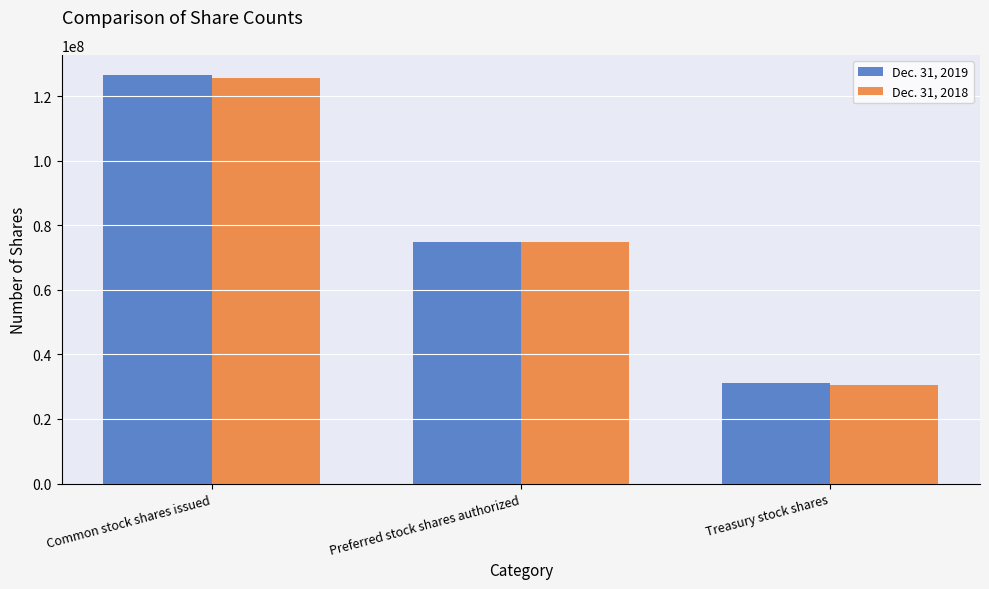

What is the value of the Dec. 31, 2019 bar at the 3rd from the left?

31266670